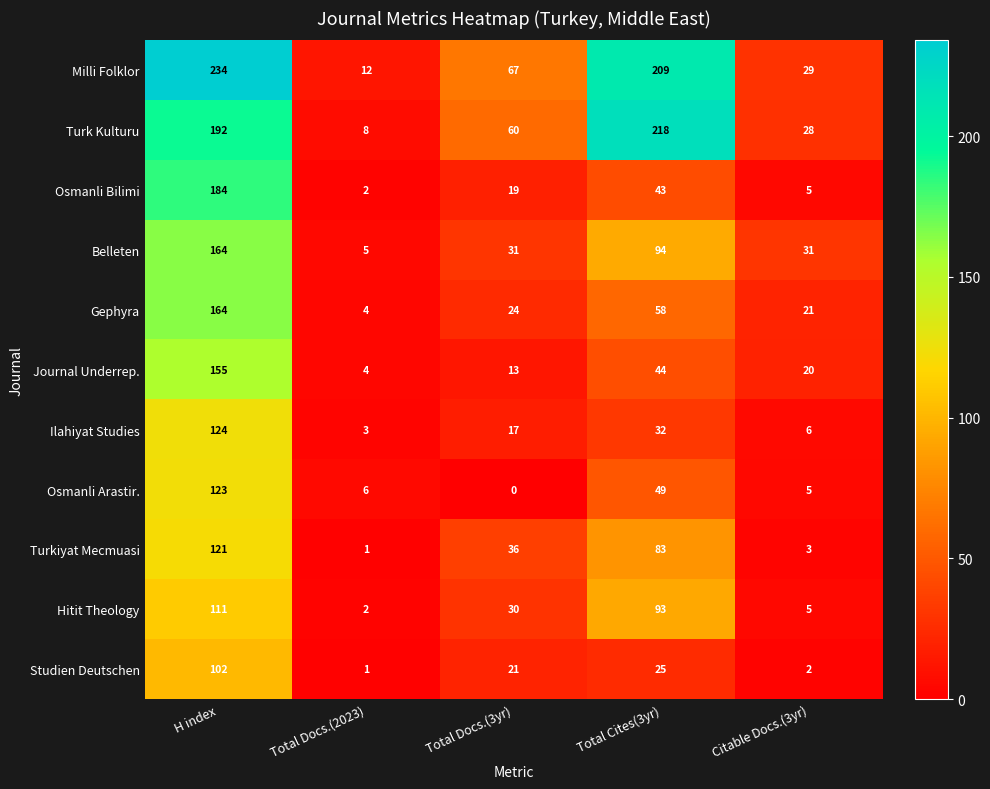

At which label does Belleten first exceed 31?

H index